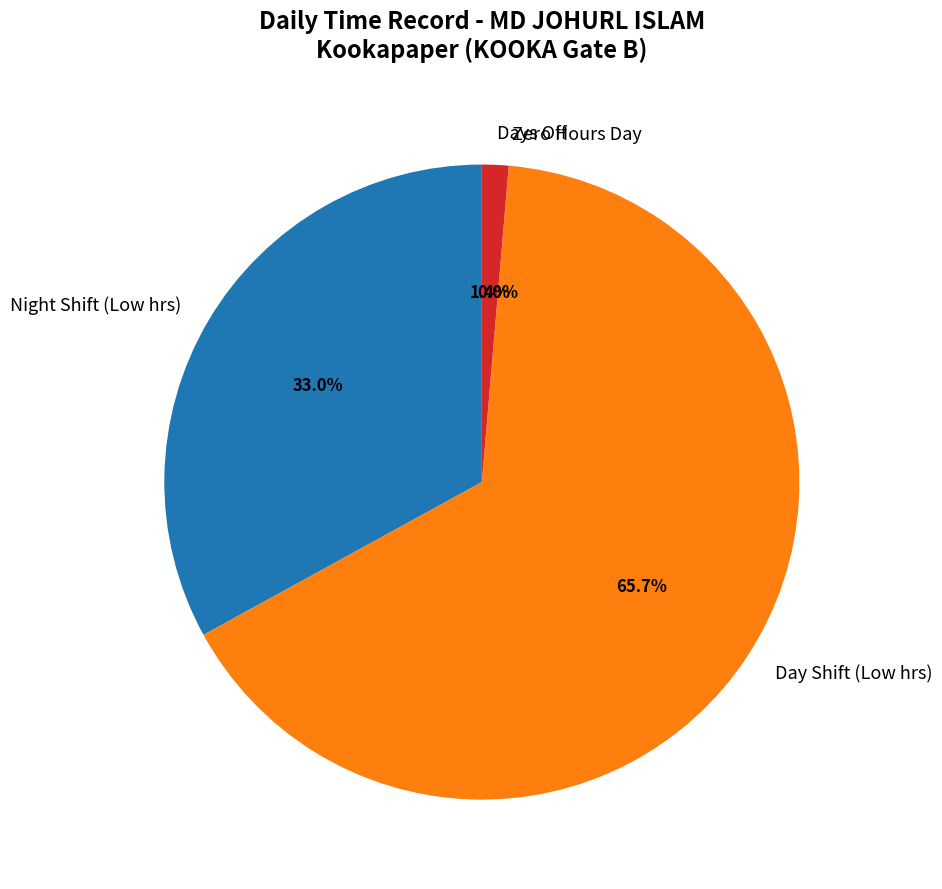

Is there any slice that represents more than half of the pie?

Yes